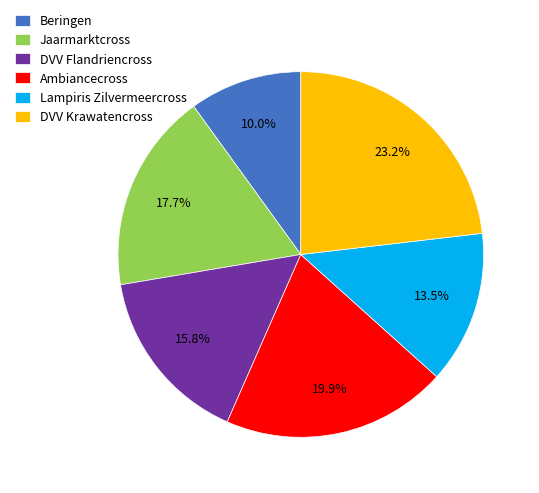

Is it true that Beringen is 1% of the pie?

False